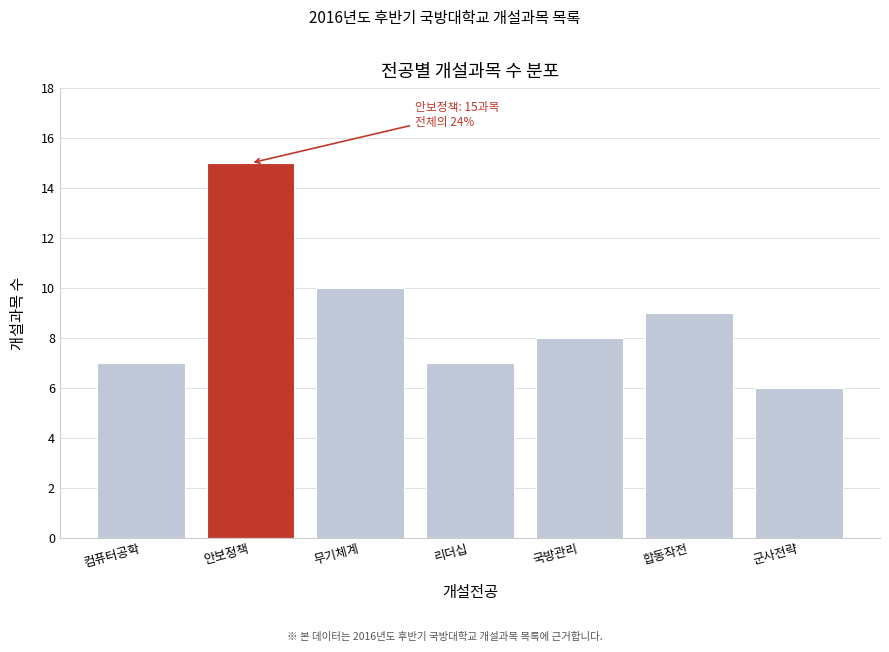

Reading left to right, what are all the values shown in this chart?

컴퓨터공학=7	안보정책=15	무기체계=10	리더십=7	국방관리=8	합동작전=9	군사전략=6